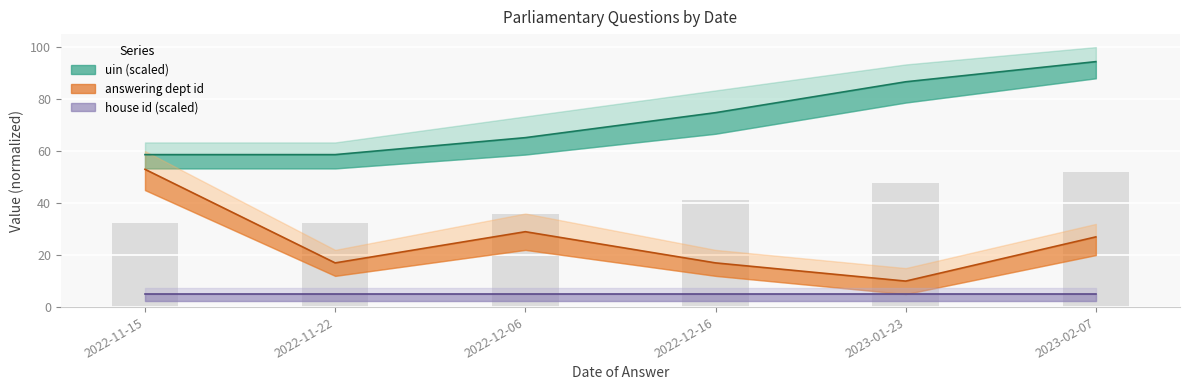

What is the sum of all answering dept id values?

153.0